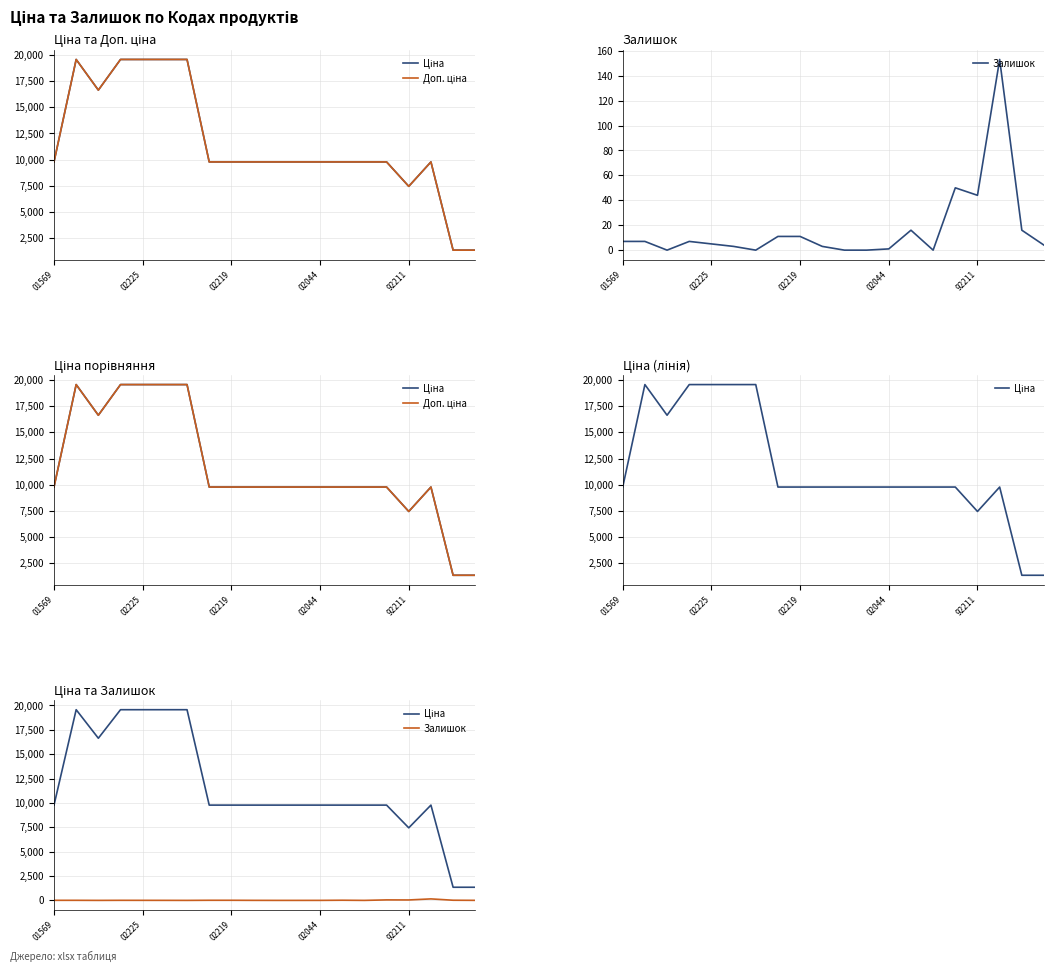

What are all the series names shown in the legend?

Ціна, Доп. ціна, Залишок